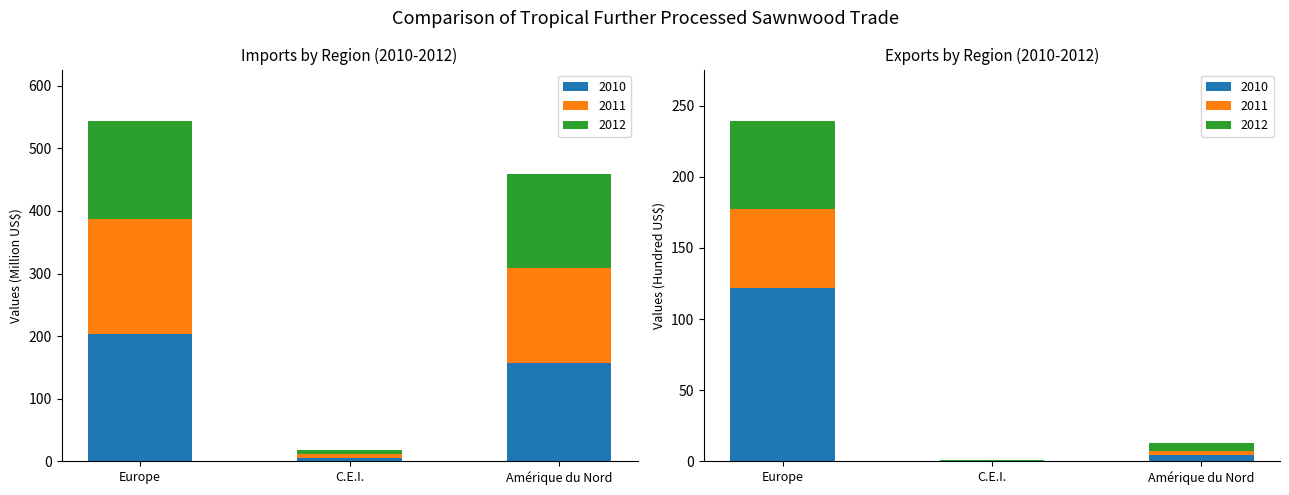

Which has a higher value, Amérique du Nord or Europe?

Europe